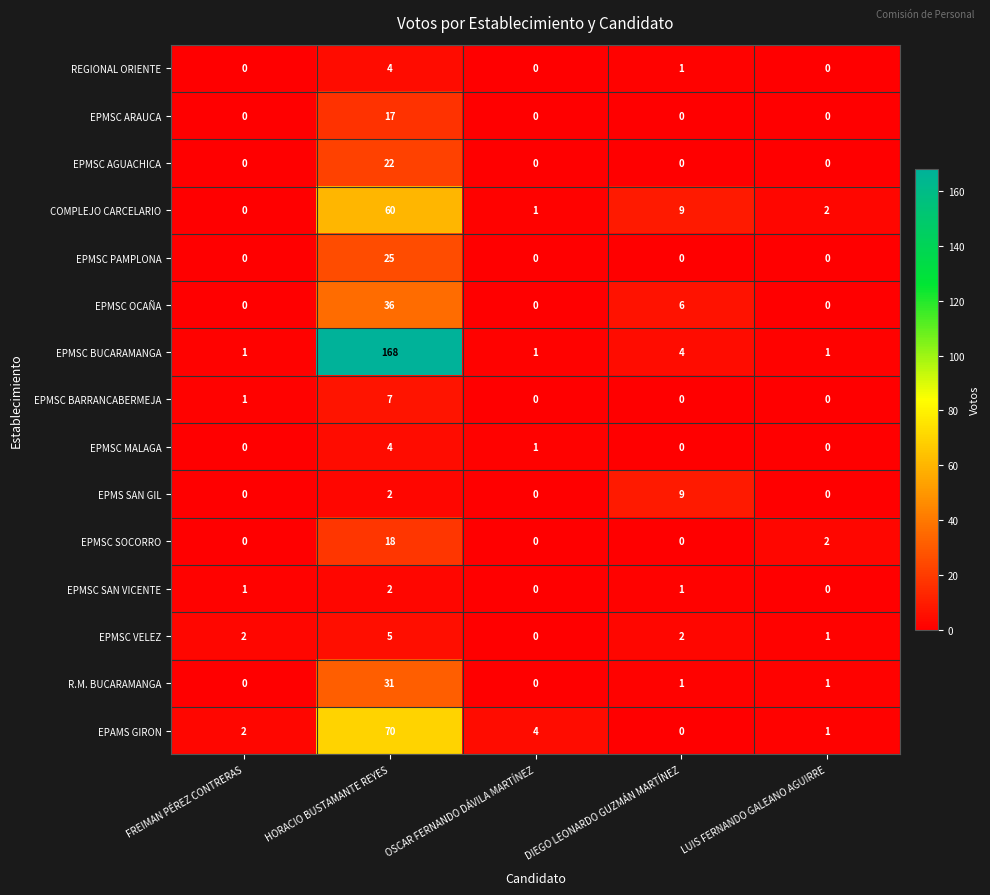

What is the difference between the EPMSC PAMPLONA values at HORACIO BUSTAMANTE REYES and LUIS FERNANDO GALEANO AGUIRRE?

25